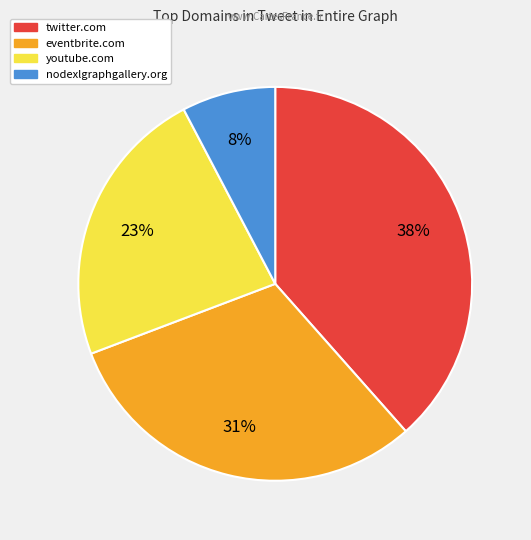

Is it true that eventbrite.com is 31% of the pie?

True